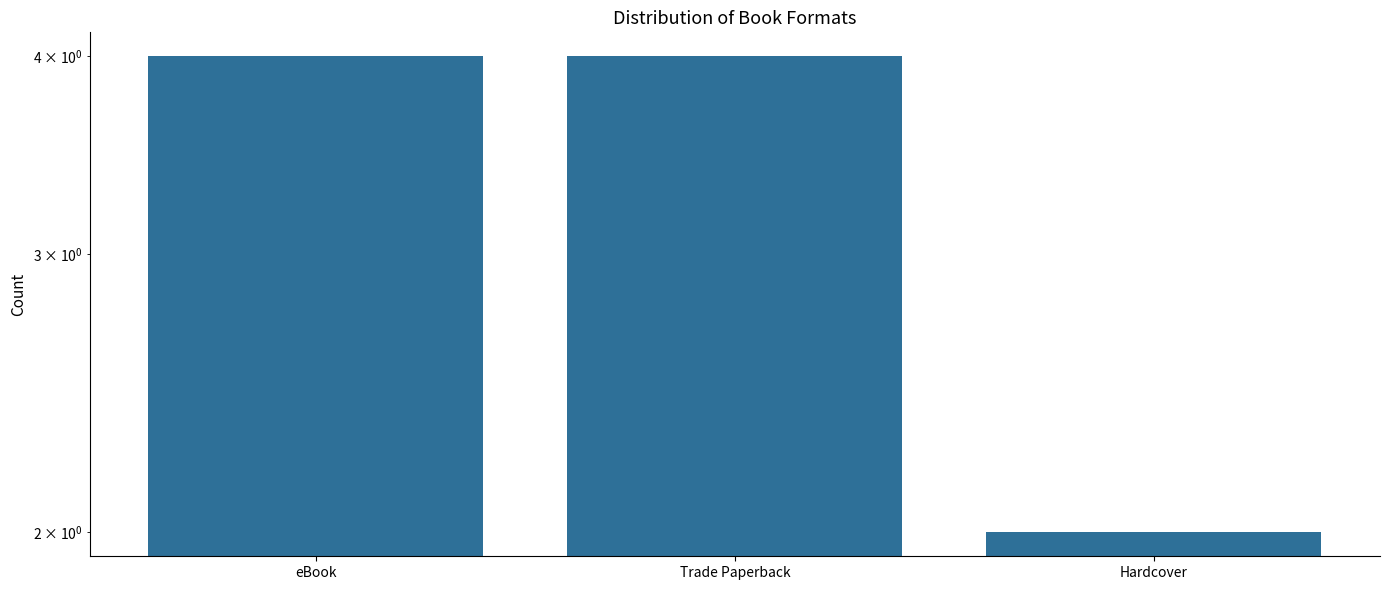

Count the values in the range 2 to 4.

3